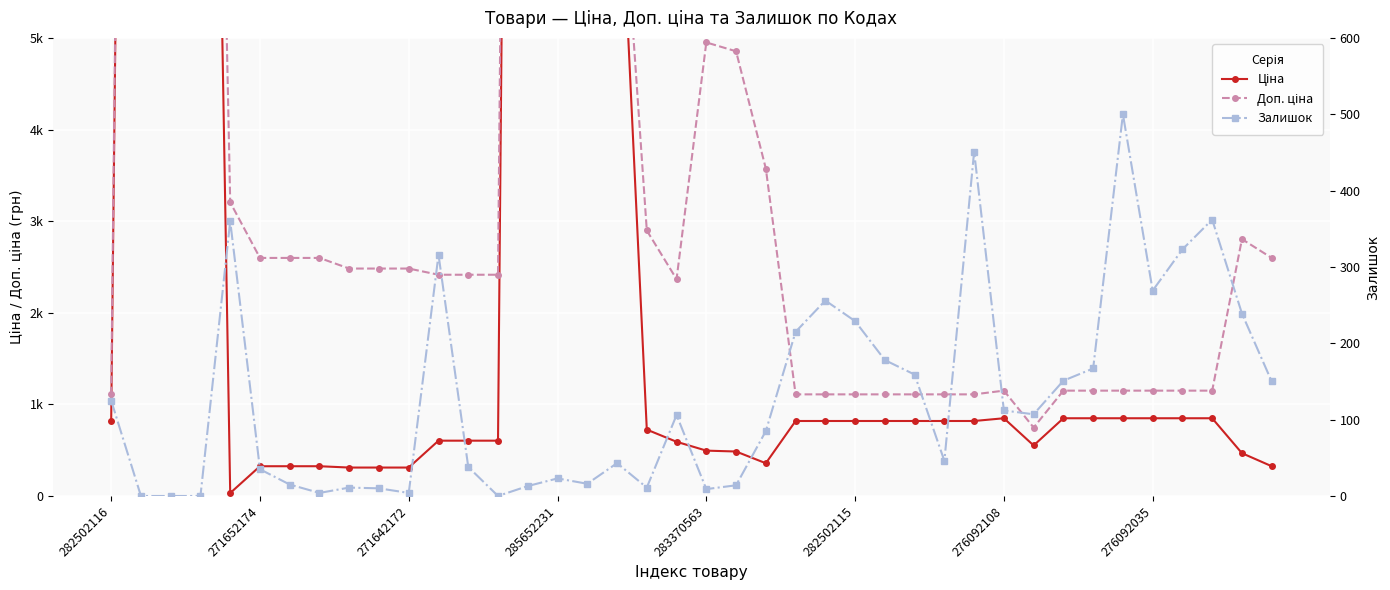

What position from the left is 276092035?

36